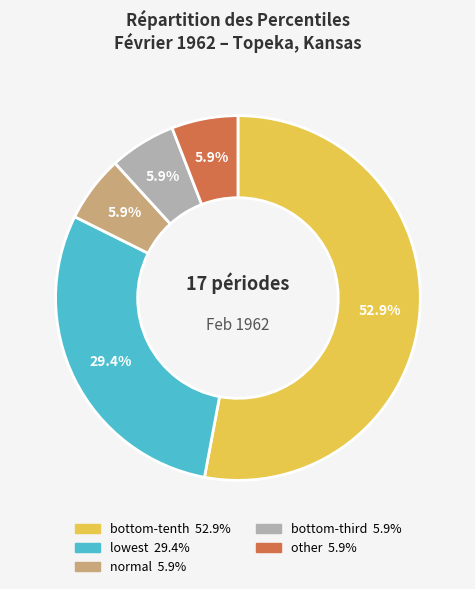

What is the majority slice?

bottom-tenth